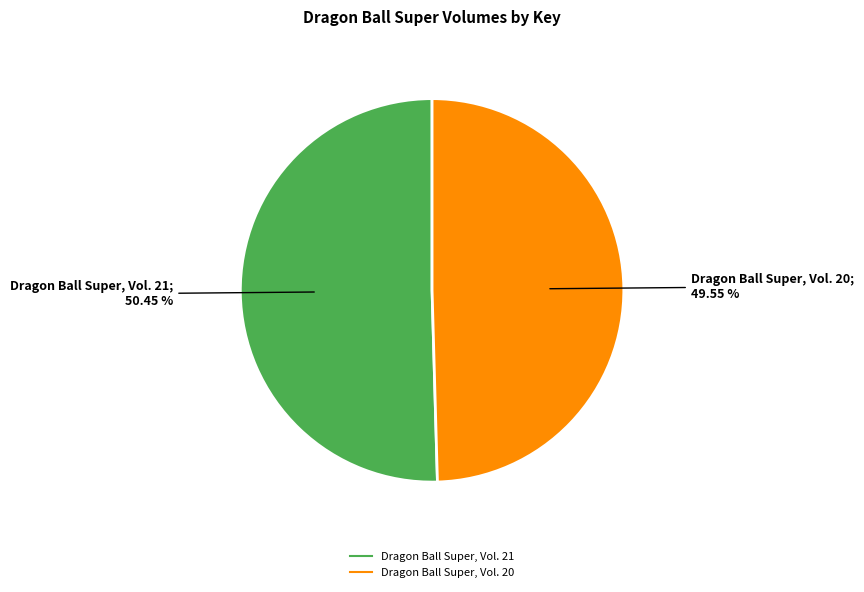

Which category has the biggest portion of the pie?

Dragon Ball Super, Vol. 21